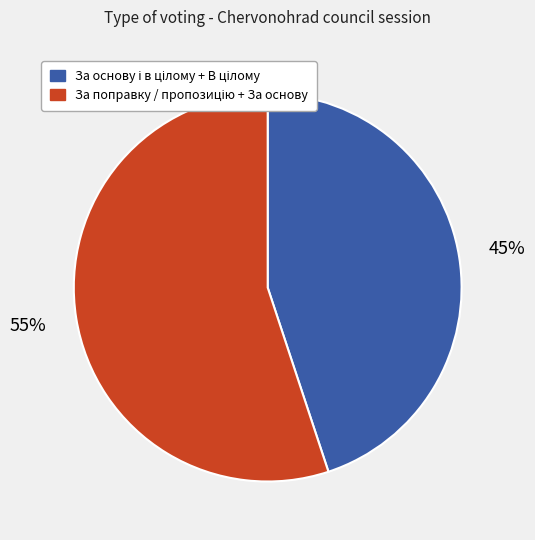

To the nearest percent, what is the difference between the largest and smallest slice percentages?

10%